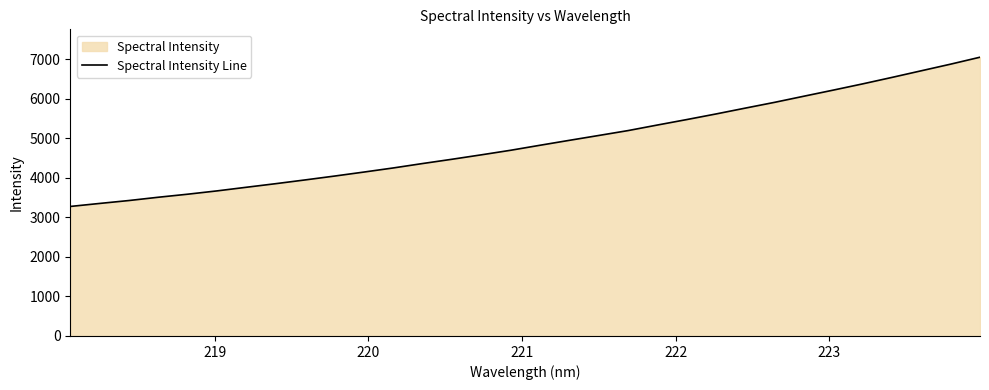

What is the greatest value displayed?

7050.6